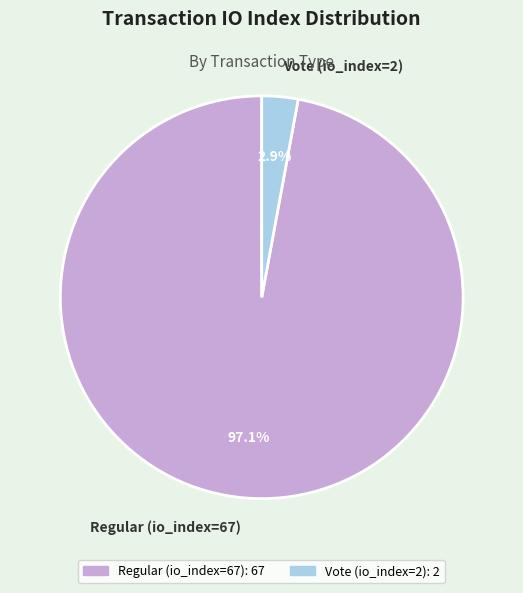

What is the smallest slice in the pie chart?

Vote (io_index=2)